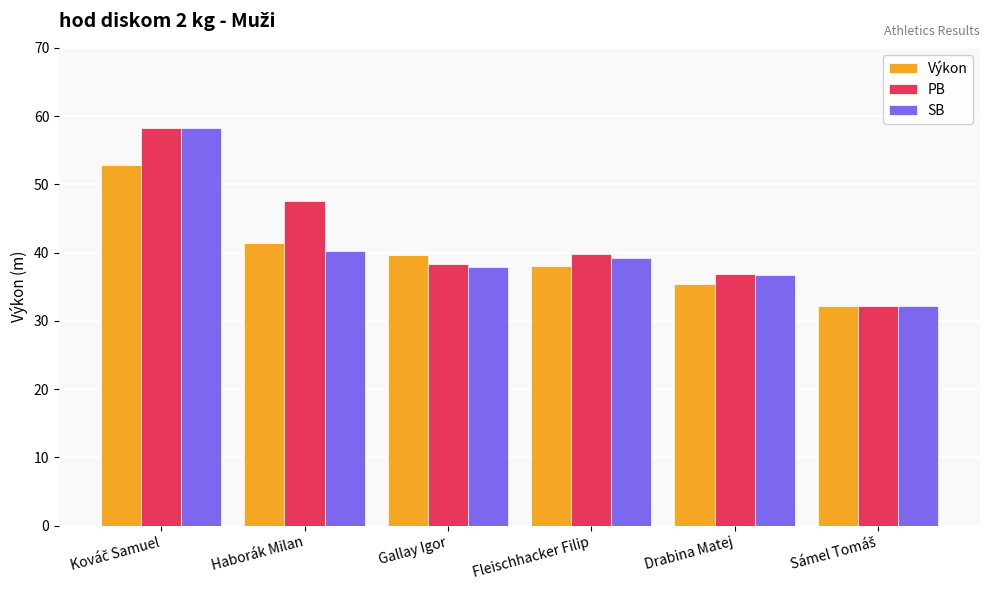

What is the difference between the maximum and minimum values in the Výkon series?

20.7